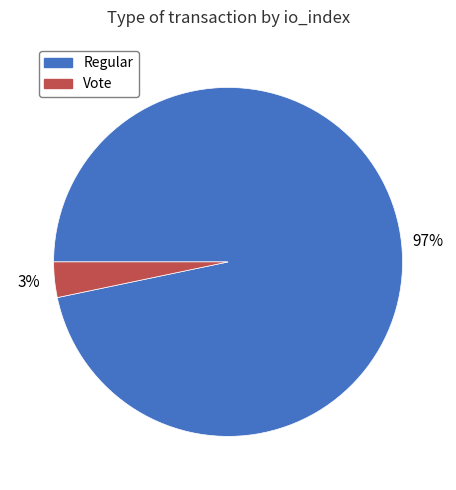

Is there a majority slice in this chart?

Yes